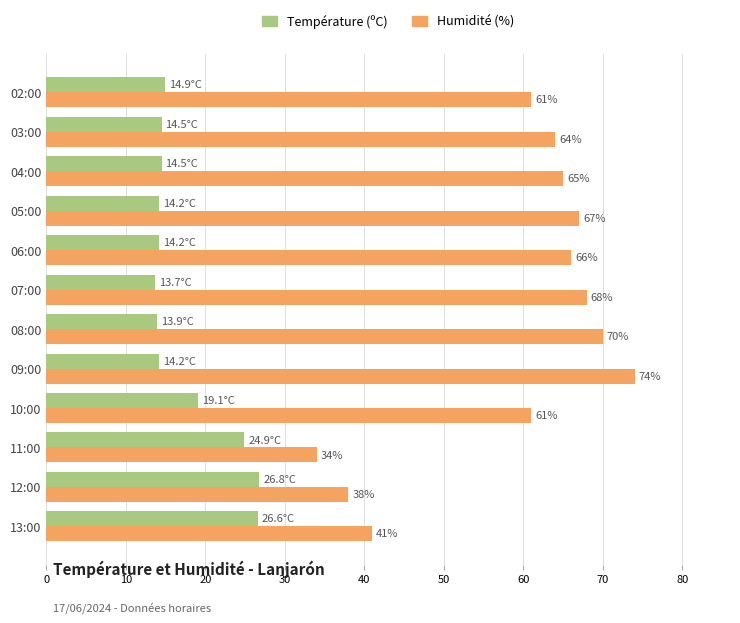

At which category is the sum across all series the highest?

09:00